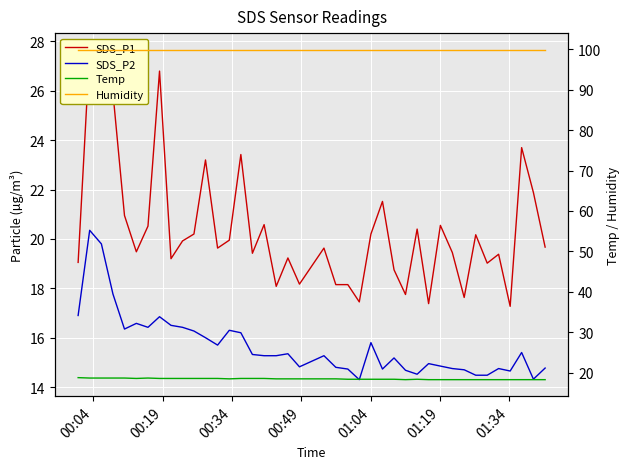

True or false: Humidity and SDS_P1 intersect in this chart.

False